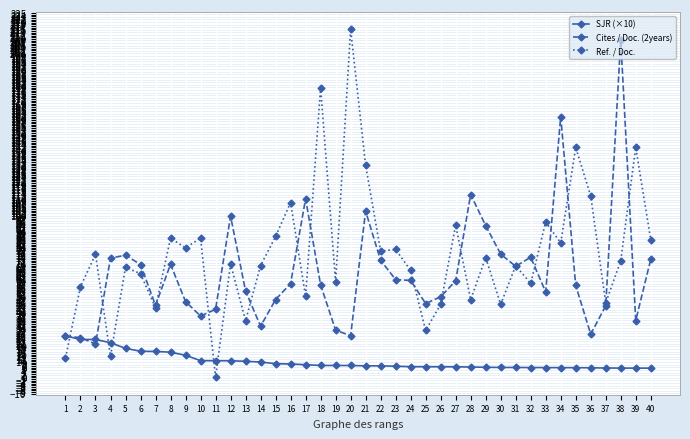

What is the difference between the maximum and second lowest values in the SJR (×10) series?

19.9